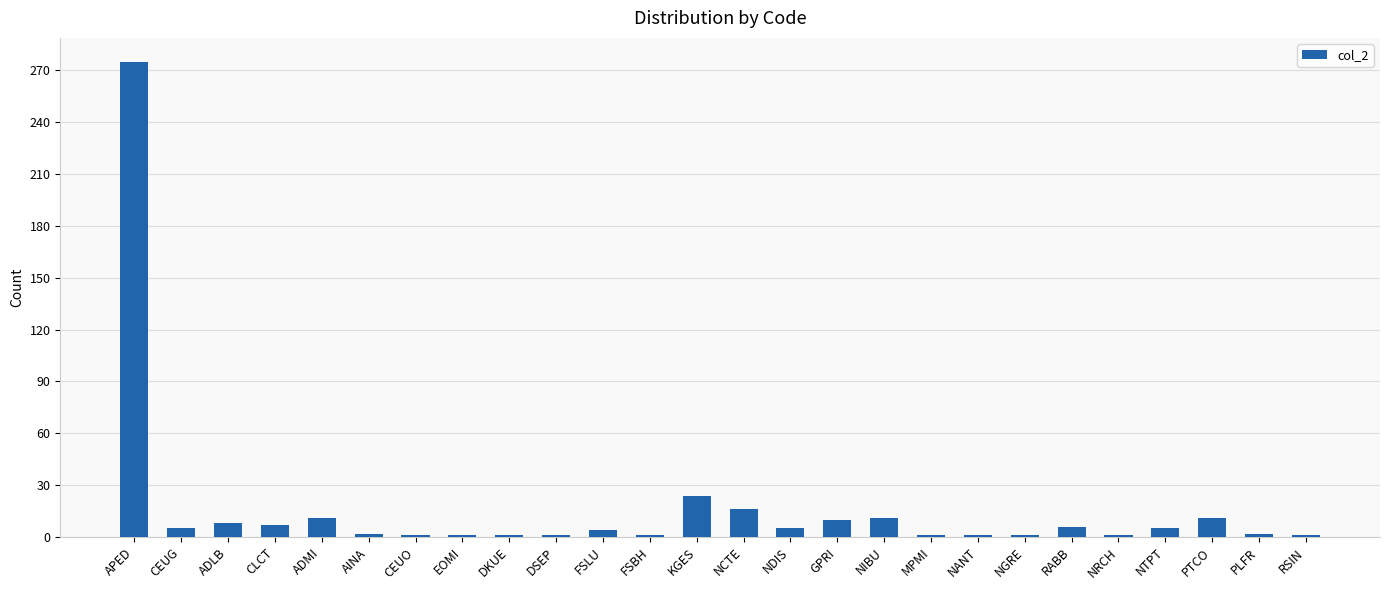

What is the smallest value displayed?

1